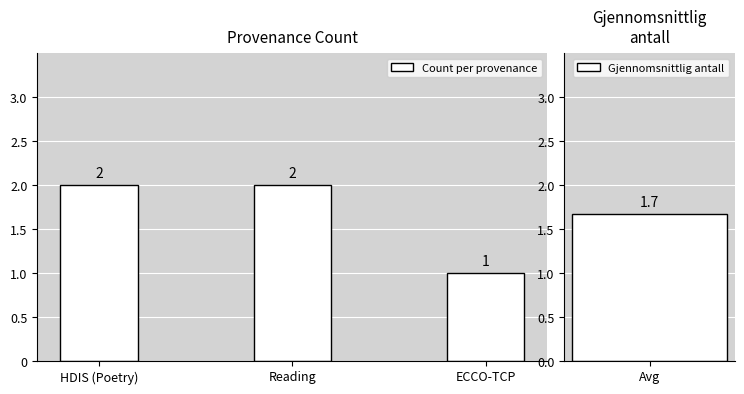

Are the bars horizontal?

No